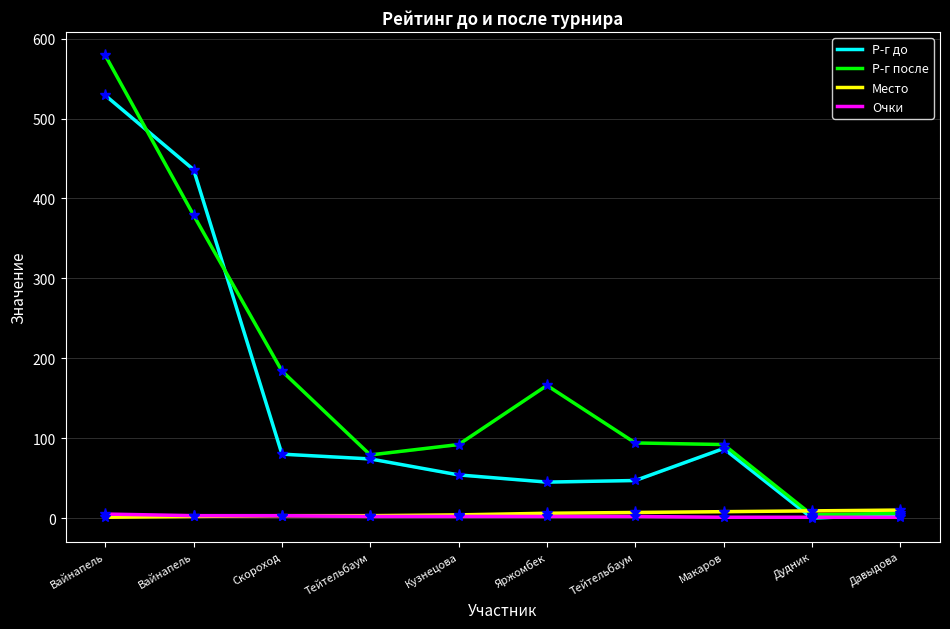

How many interior local peaks does the Р-г после series have?

1